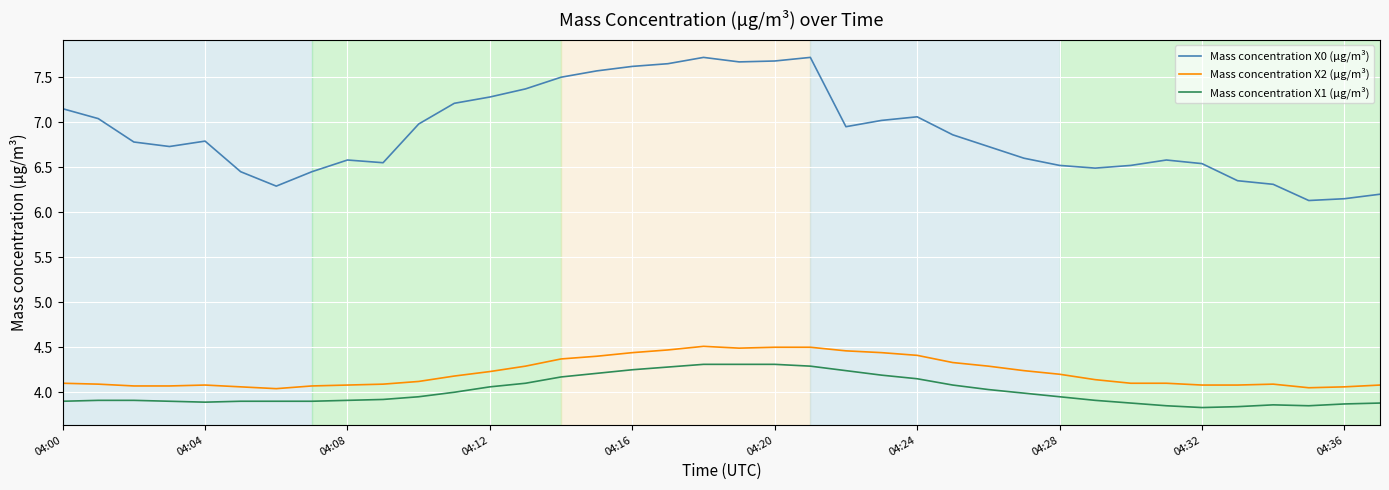

How many lines are shown in the chart?

3